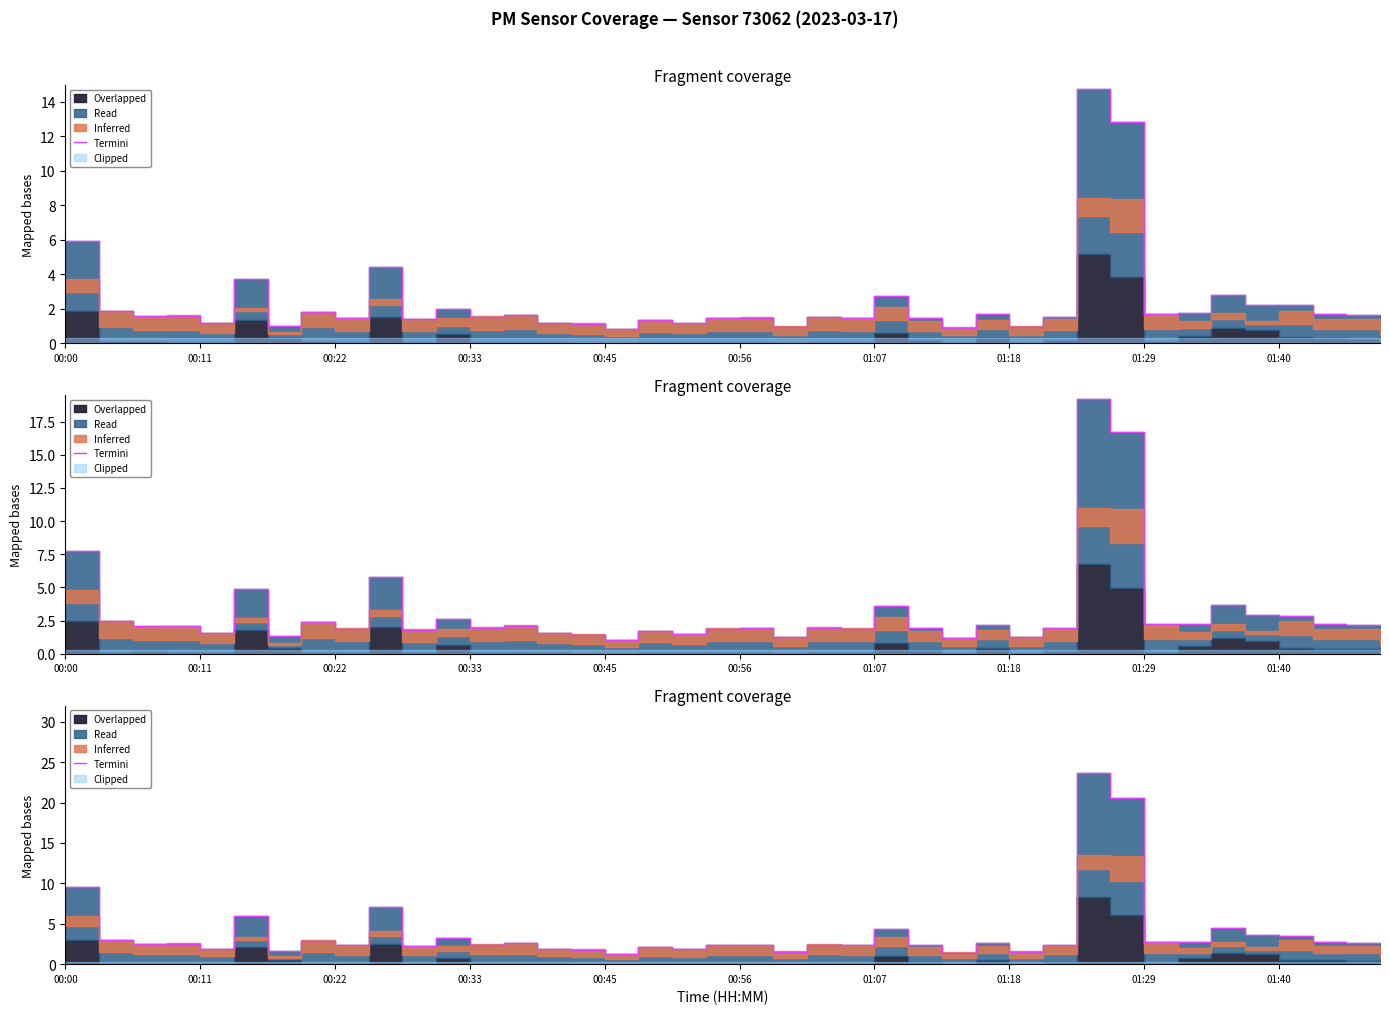

Reading left to right, transcribe all the data shown in this chart.

9.5	3.0	2.5	2.5	1.9	6.0	1.6	2.9	2.3	7.1	2.2	3.2	2.4	2.6	1.9	1.8	1.3	2.1	1.8	2.3	2.4	1.5	2.4	2.3	4.4	2.4	1.4	2.7	1.5	2.4	23.6	20.6	2.7	2.8	4.5	3.6	3.5	2.7	2.6	1.5